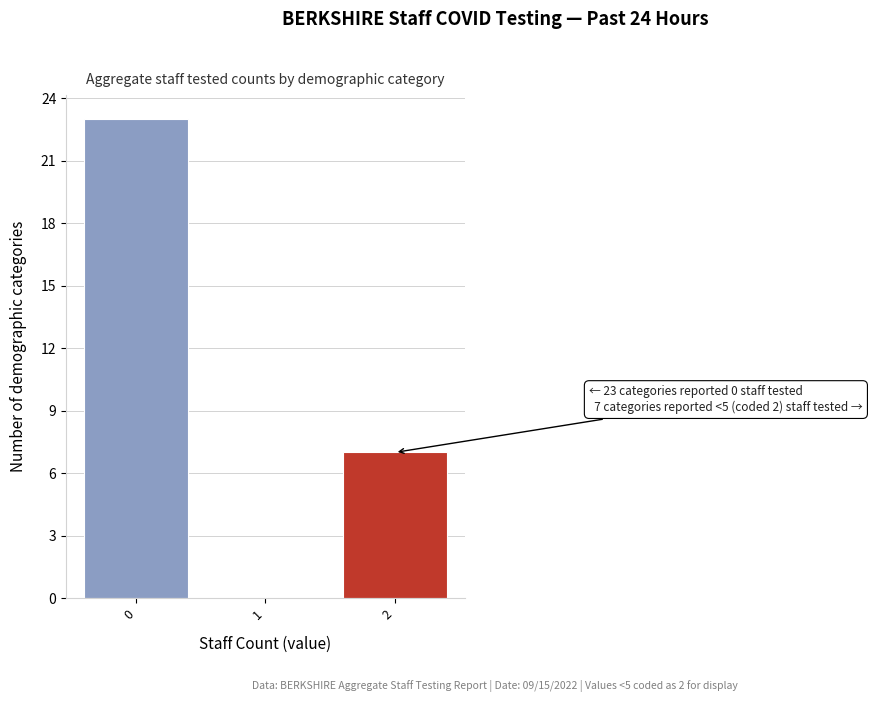

Which range on the x-axis has the tallest bar?

-0.5 to 0.5